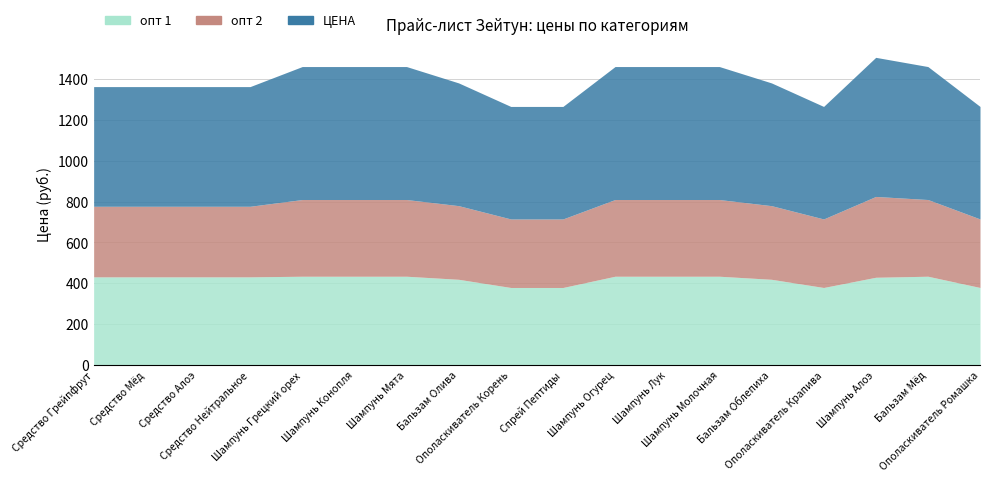

Between Ополаскиватель Крапива and Ополаскиватель Ромашка, which series saw the biggest shift?

опт 1